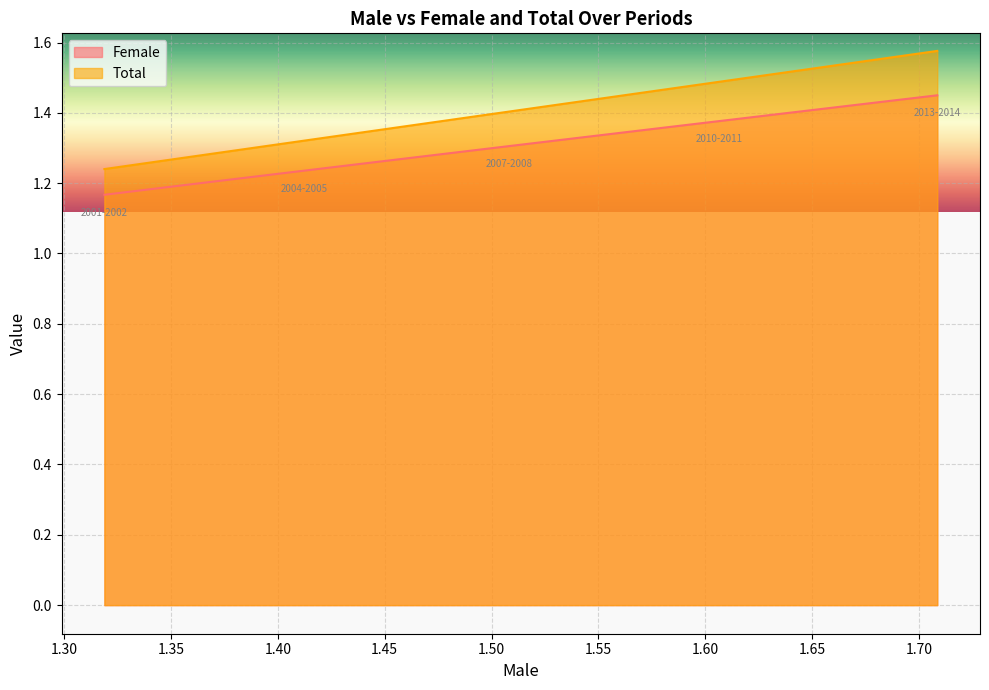

How many categories are shown in the chart?

13